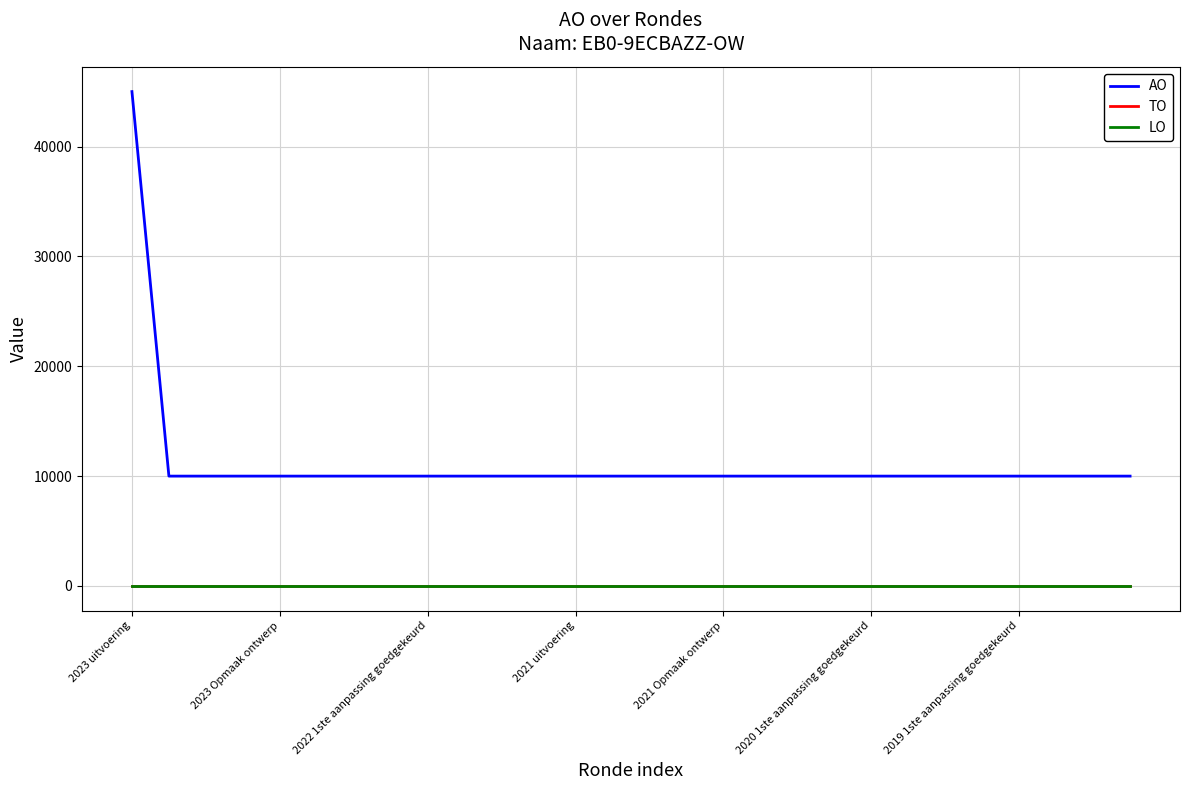

Which label corresponds to the smallest value in the chart?

2023 uitvoering